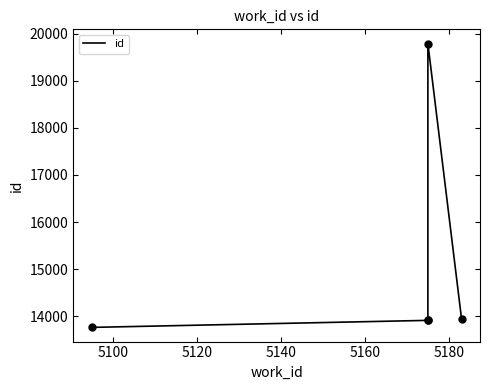

How many points are higher than both their immediate neighbors (excluding endpoints)?

1